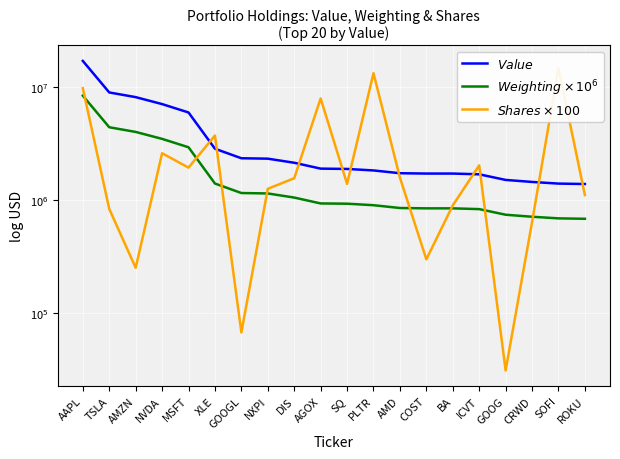

What is the average value of the $Shares \times 100$ series?

3307165.0